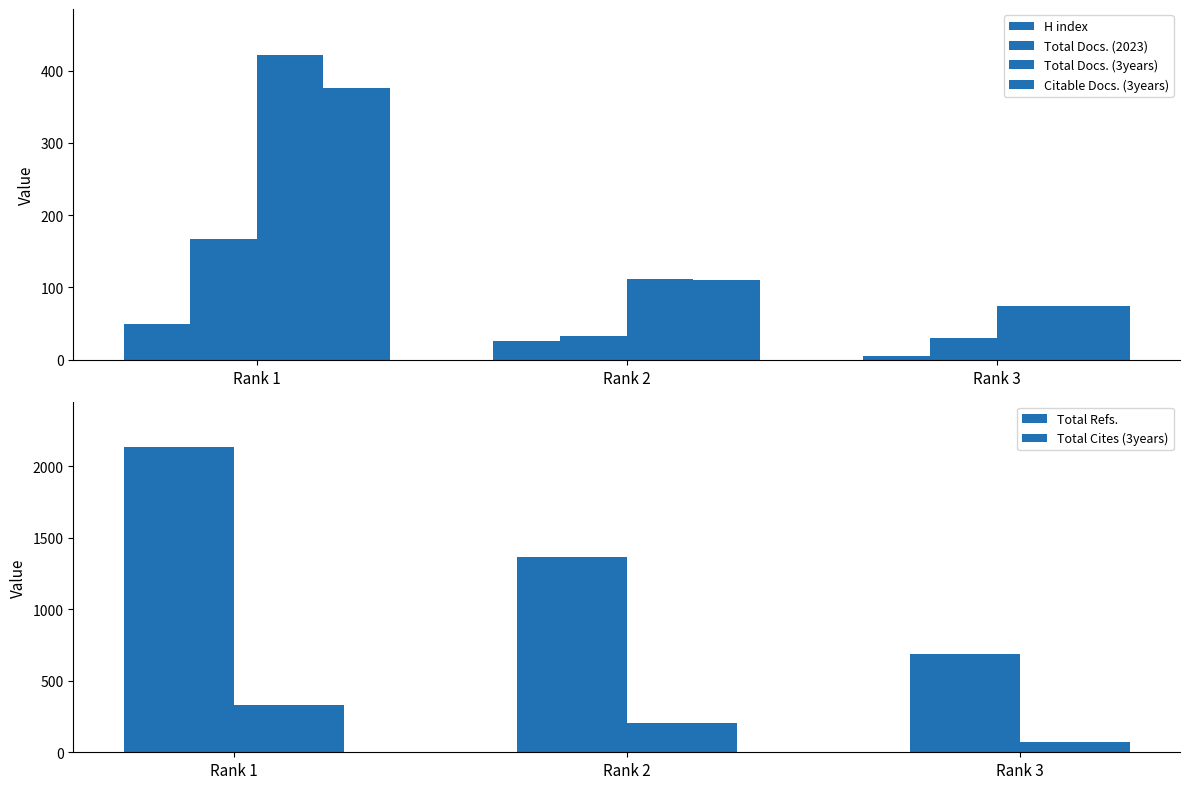

Reading left to right, what are all the values shown in this chart?

H index: Rank 1=49	Rank 2=26	Rank 3=5
Total Docs. (2023): Rank 1=167	Rank 2=33	Rank 3=30
Total Docs. (3years): Rank 1=422	Rank 2=112	Rank 3=74
Citable Docs. (3years): Rank 1=376	Rank 2=110	Rank 3=74
Total Refs.: Rank 1=2134	Rank 2=1368	Rank 3=691
Total Cites (3years): Rank 1=333	Rank 2=203	Rank 3=74